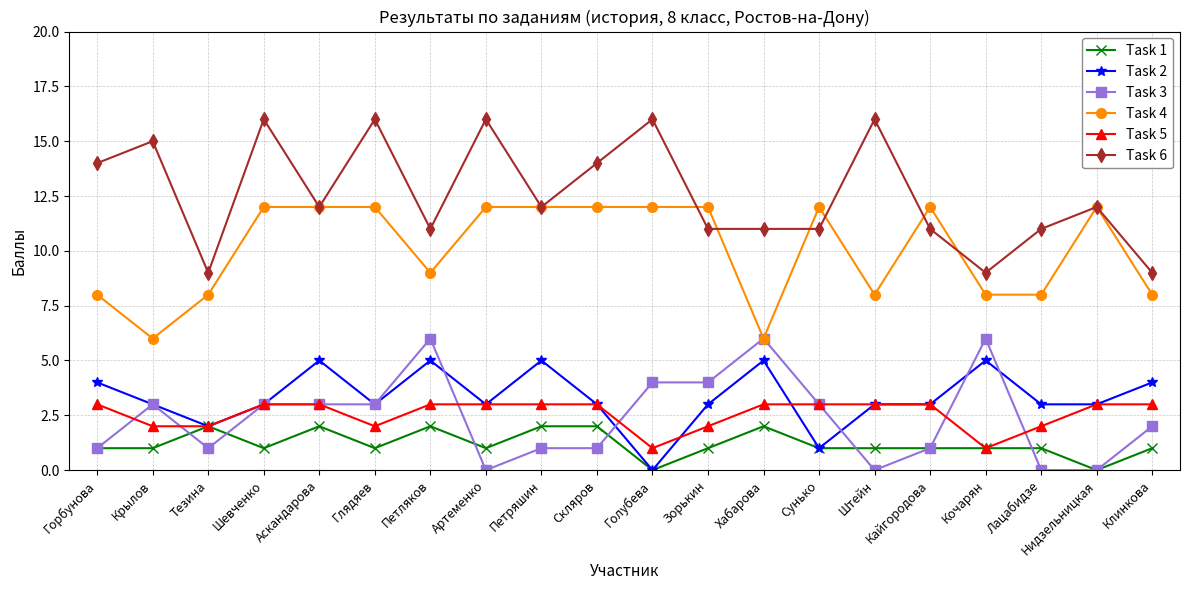

How many lines are shown in the chart?

6